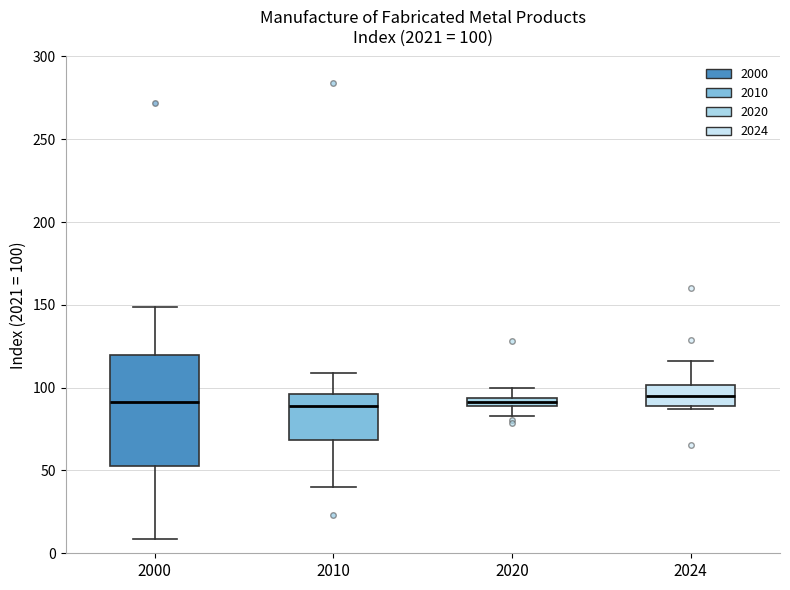

Comparing the boxes themselves (not the whiskers), which one is the tallest?

2000